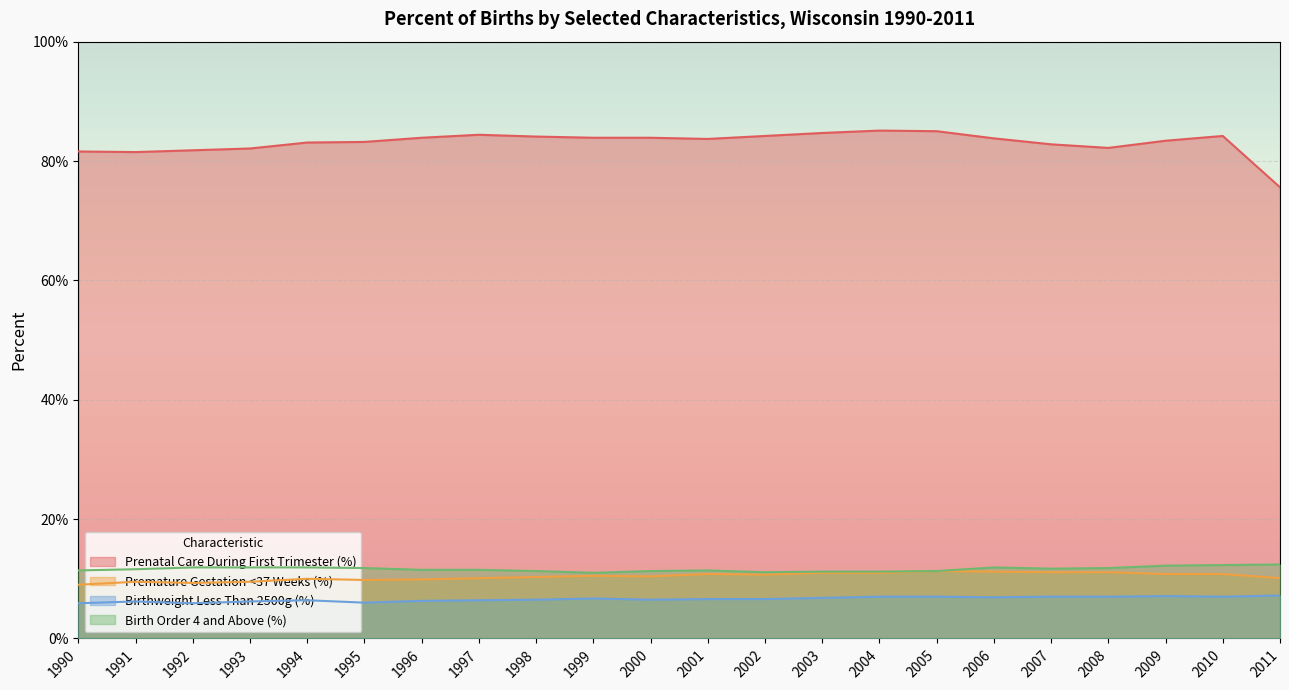

True or false: Prenatal Care During First Trimester (%) and Birthweight Less Than 2500g (%) cross at least once.

False